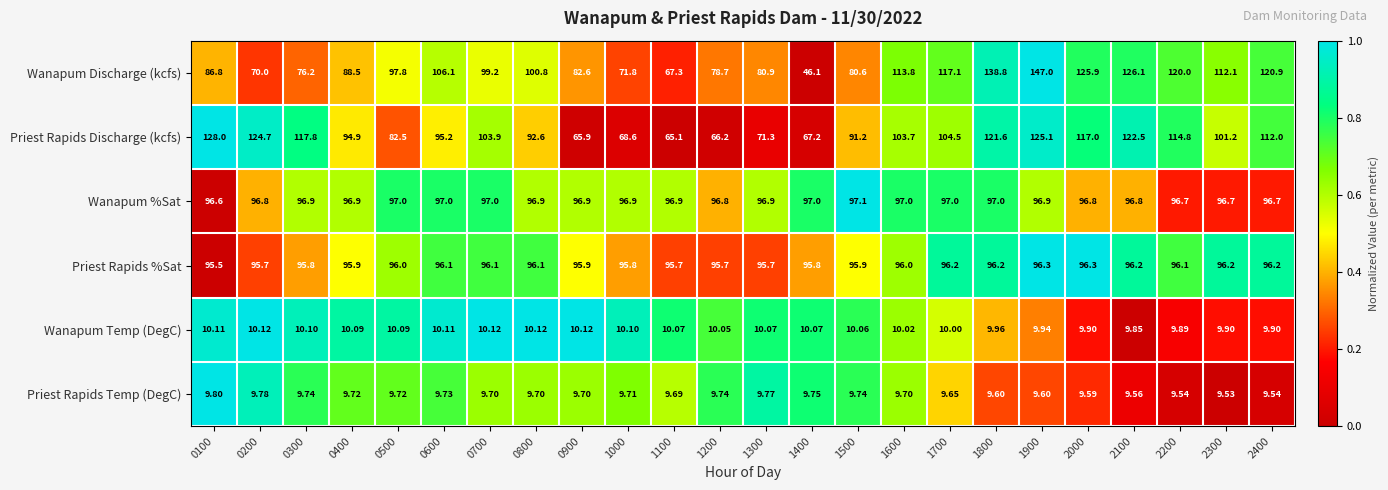

At which category does the chart reach its peak across all series?

1900